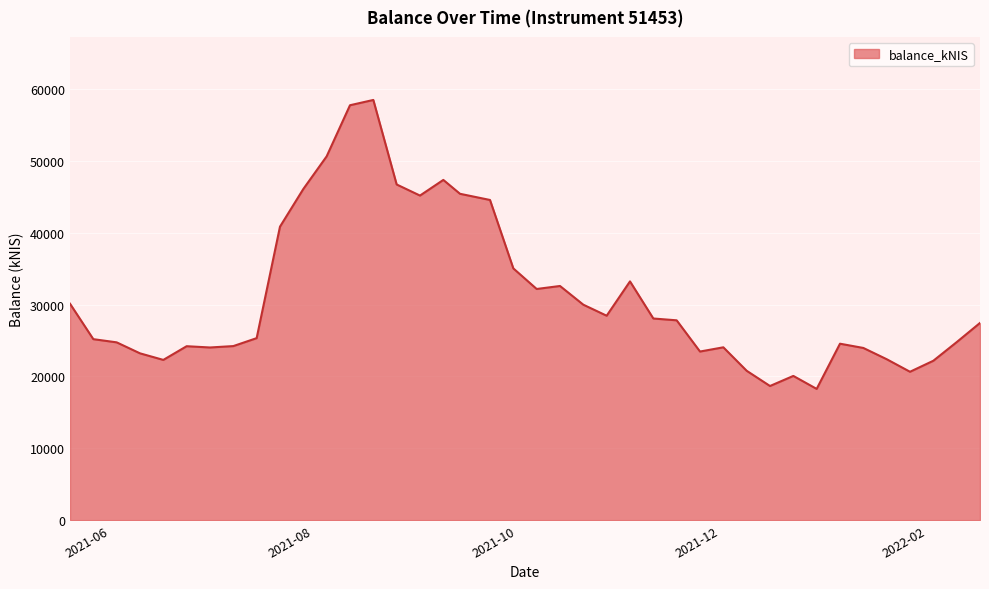

What is the difference between the maximum and minimum values?

40211.8